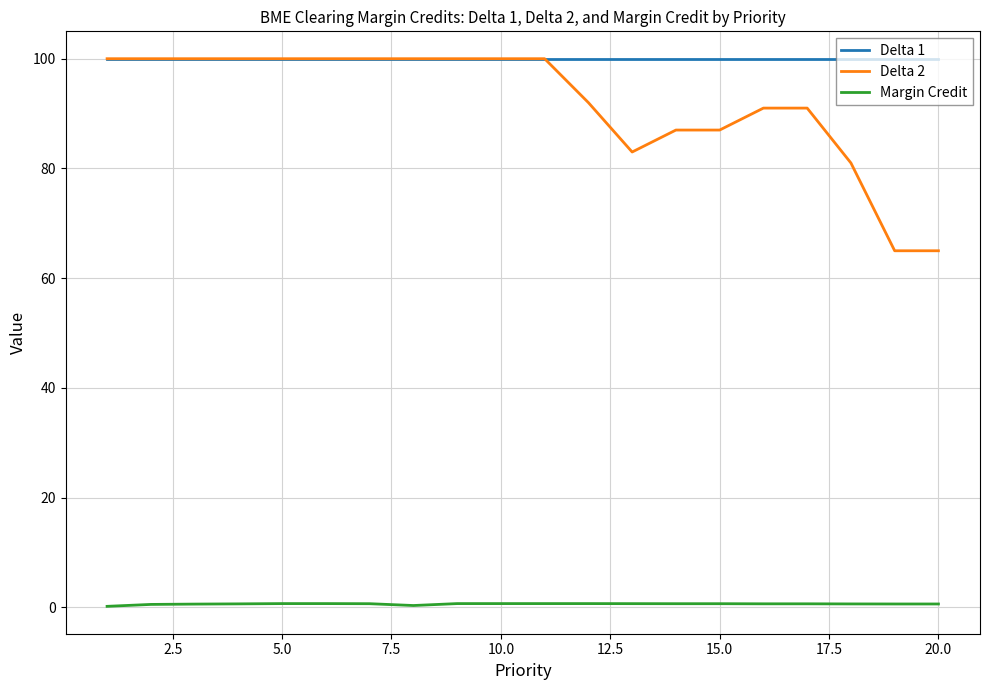

Does the chart have visible grid lines?

Yes